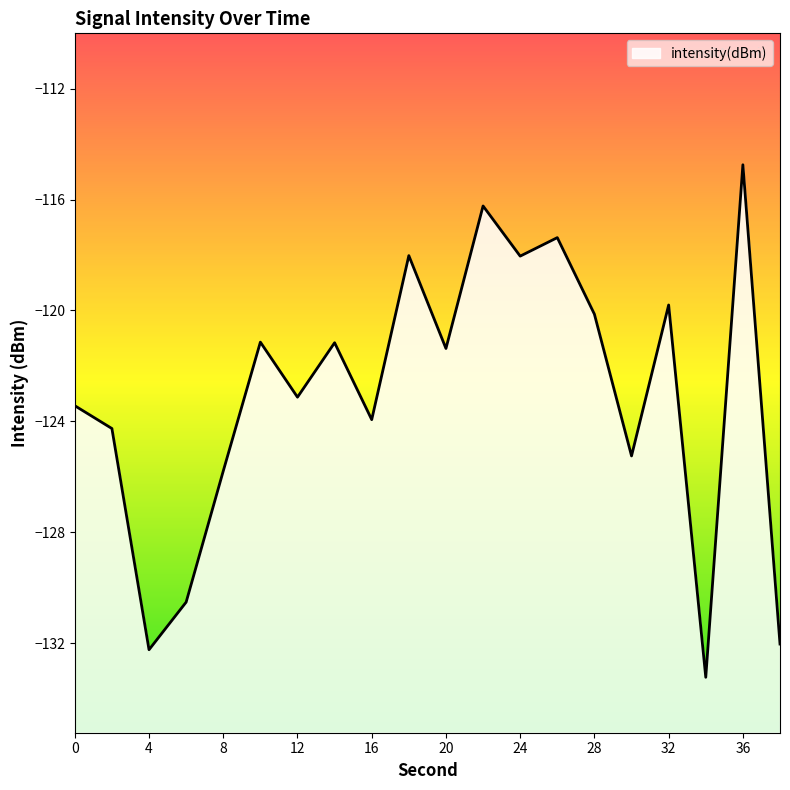

Reading left to right, extract all data points from this chart.

0=-123.4	2=-124.3	4=-132.2	6=-130.5	8=-125.8	10=-121.1	12=-123.1	14=-121.2	16=-123.9	18=-118.0	20=-121.4	22=-116.2	24=-118.0	26=-117.4	28=-120.1	30=-125.2	32=-119.8	34=-133.2	36=-114.7	38=-132.0